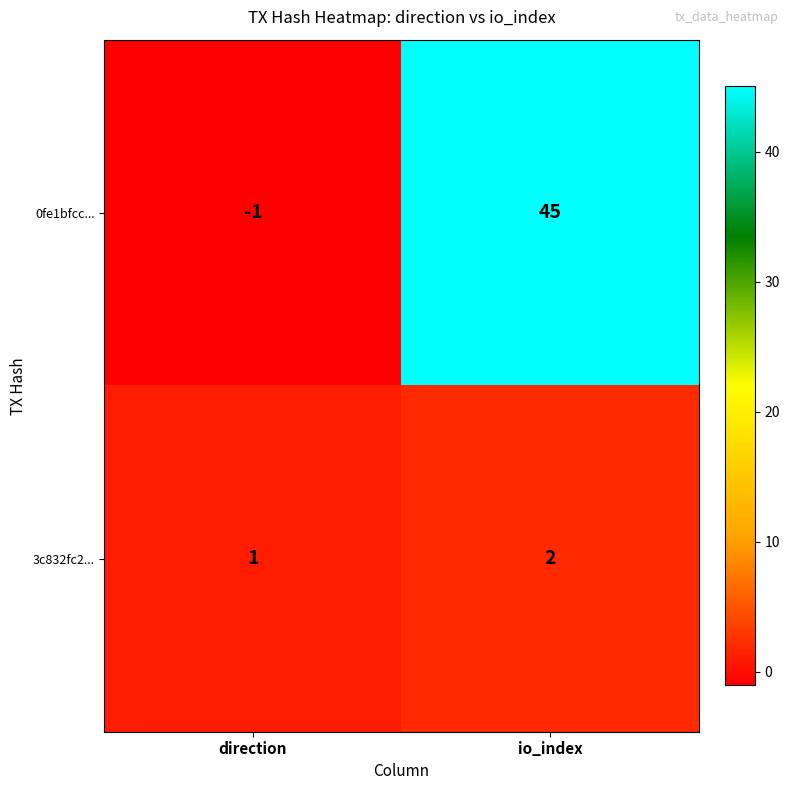

At which label is 3c832fc2... closest to 1?

direction